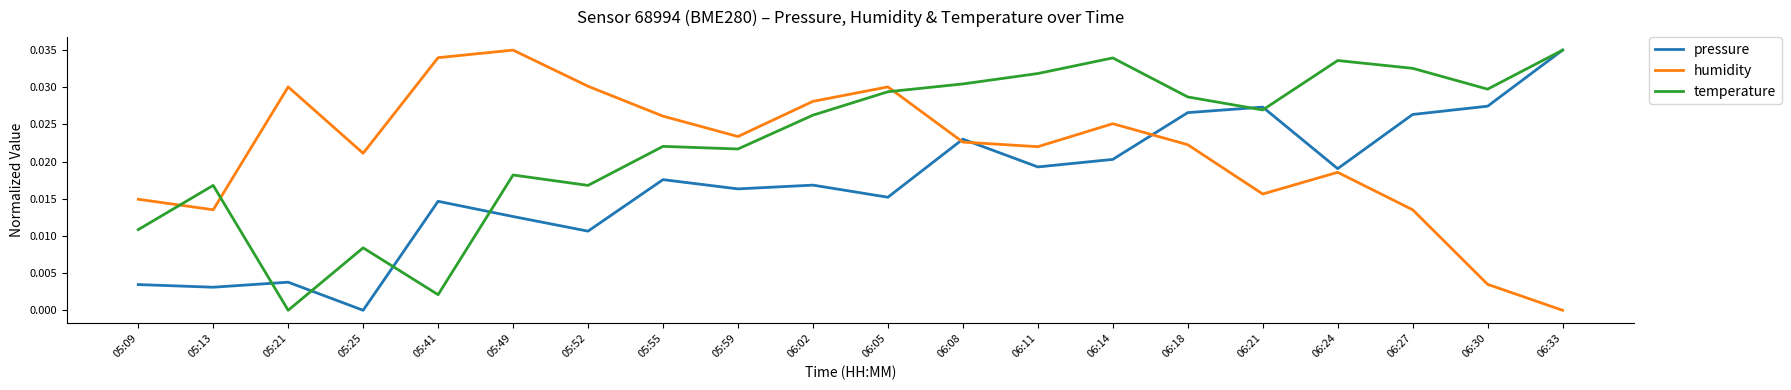

Which series changed the most between 05:41 and 06:18?

temperature